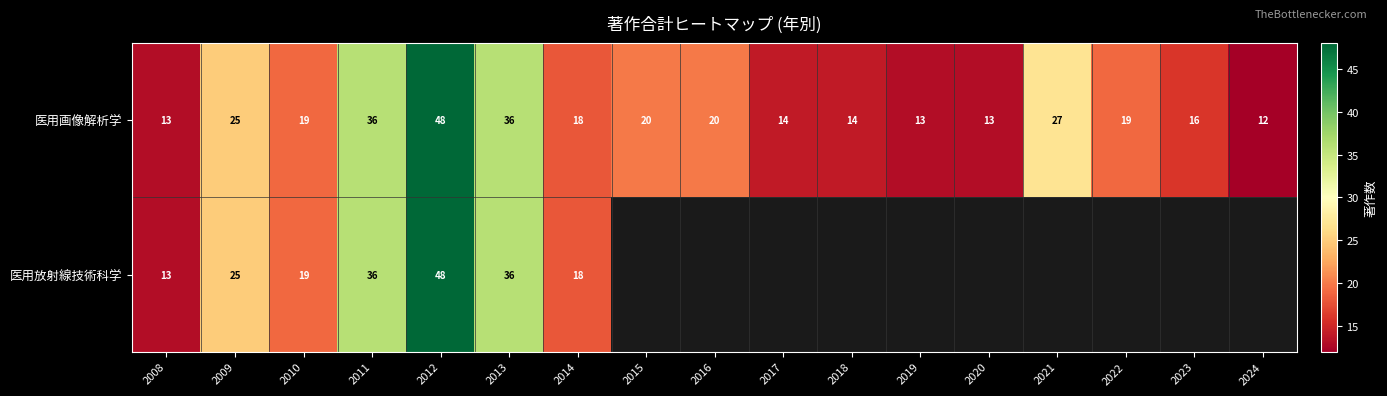

Where does the 医用画像解析学 series first go above 19?

2009